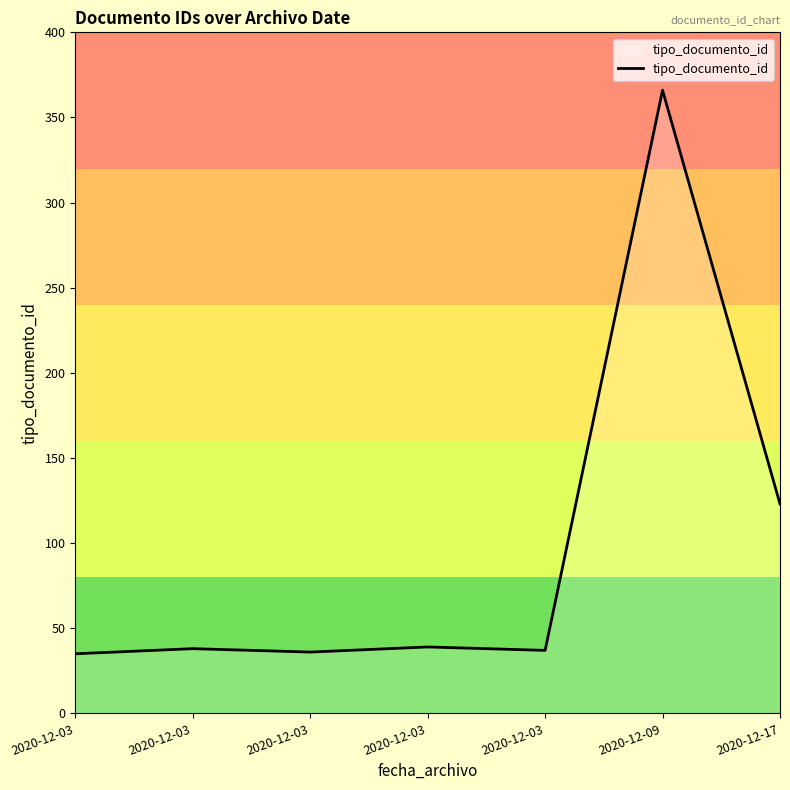

Rank the categories by value from lowest to highest.

2020-12-03, 2020-12-03, 2020-12-03, 2020-12-03, 2020-12-03, 2020-12-17, 2020-12-09